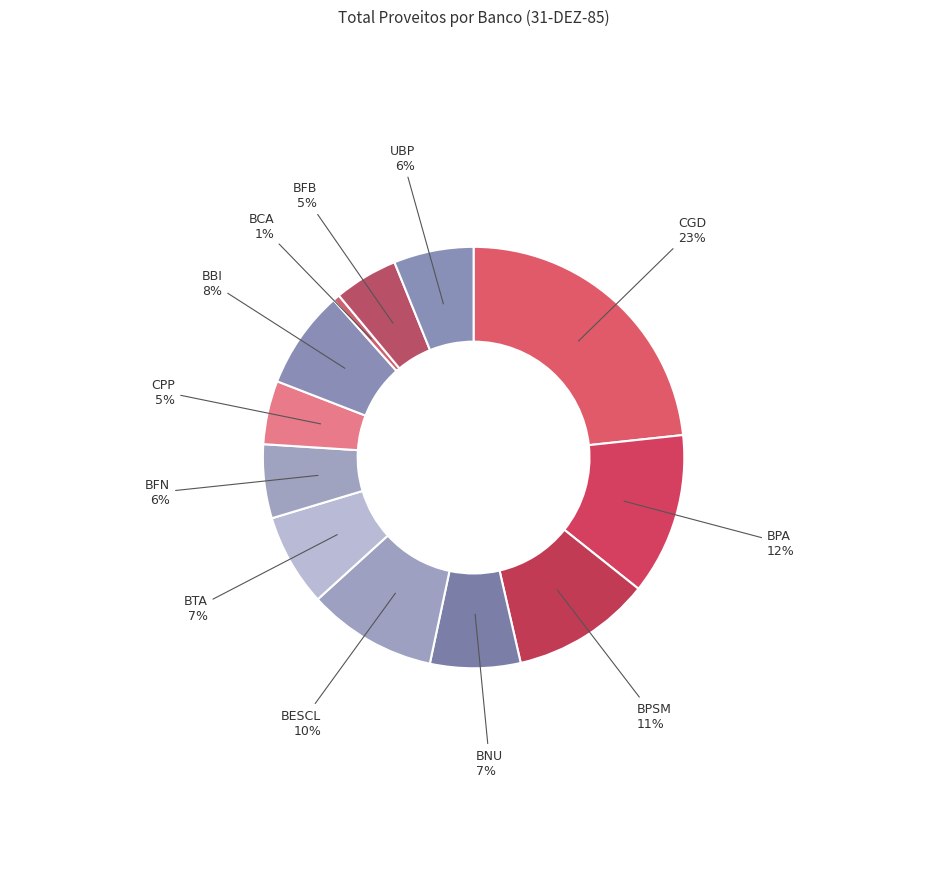

Which slice is the smallest?

BCA